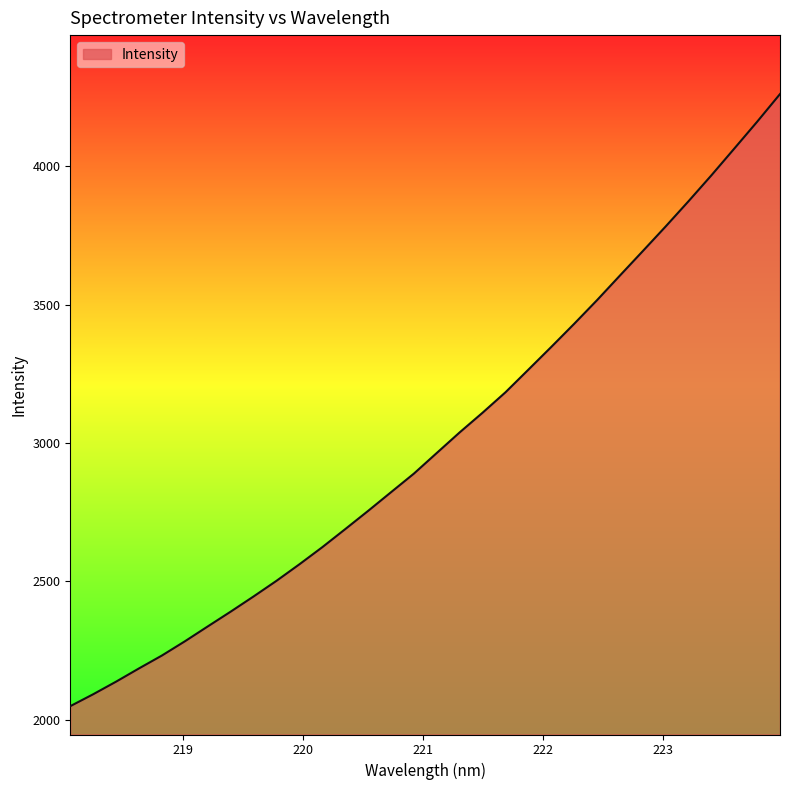

Reading left to right, list all the values displayed in this chart.

2048.6	2091.7	2137.3	2185.1	2231.7	2283.0	2336.9	2390.3	2445.2	2501.7	2561.4	2623.3	2688.5	2754.5	2822.0	2889.3	2963.9	3038.2	3109.3	3183.1	3264.9	3347.0	3430.5	3516.0	3605.0	3693.4	3782.4	3873.7	3967.3	4063.8	4160.9	4261.0